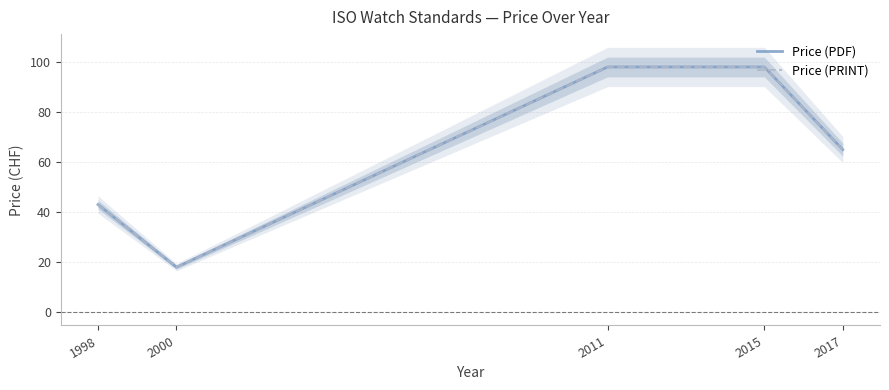

Which series has the largest total across all categories?

Price (PDF)